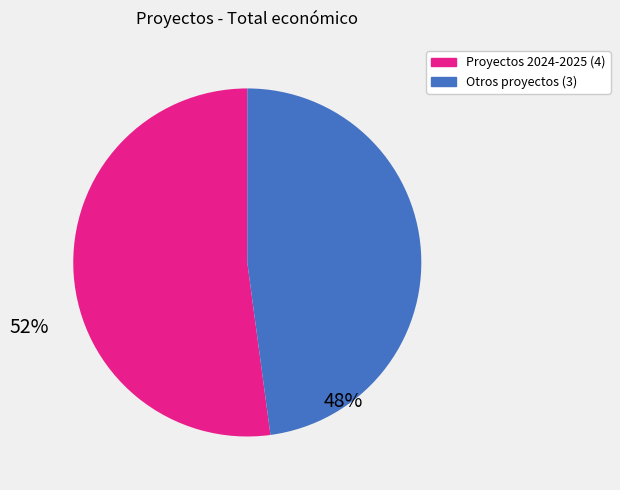

Is there any slice that represents more than half of the pie?

Yes